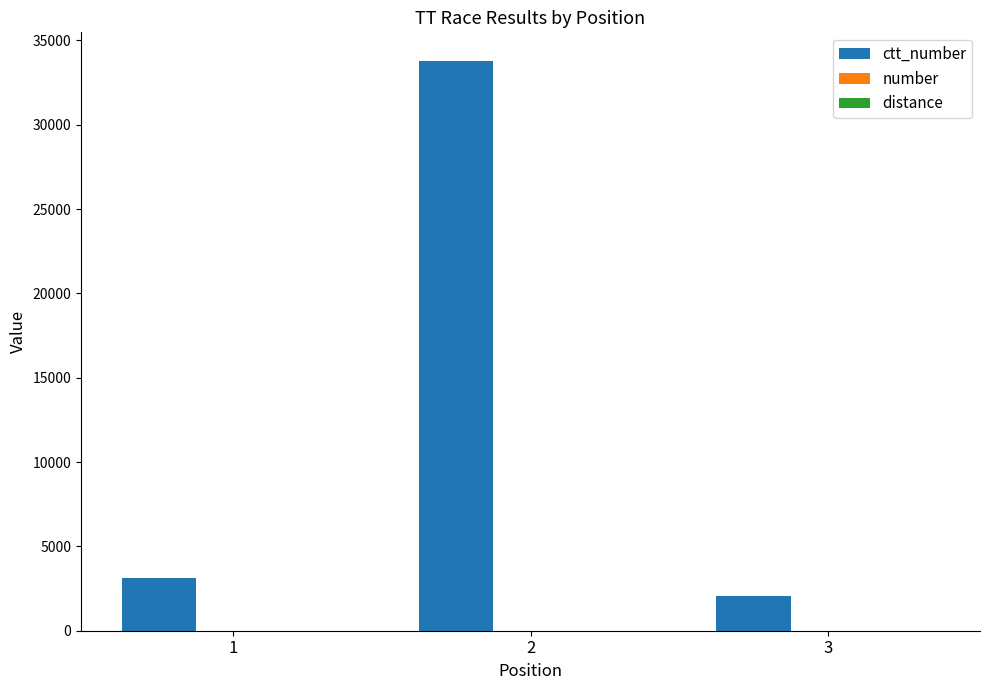

Does the chart contain stacked bars?

No